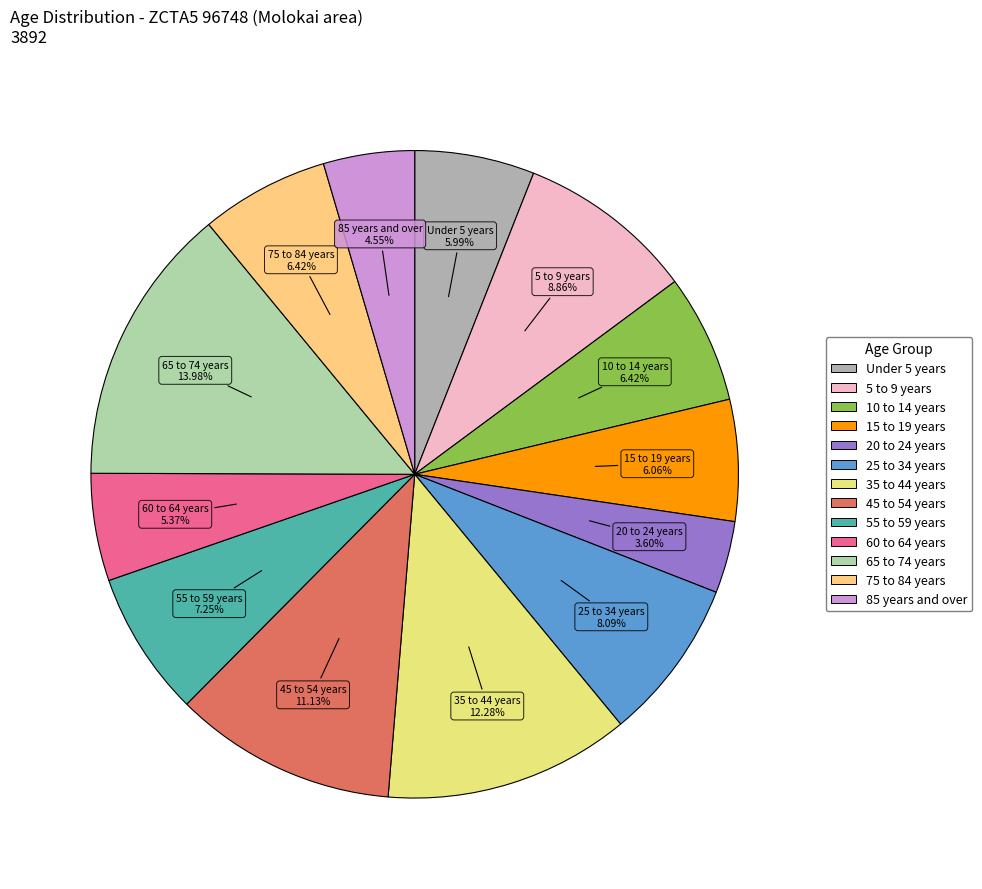

To the nearest percent, what portion does 75 to 84 years represent?

6%